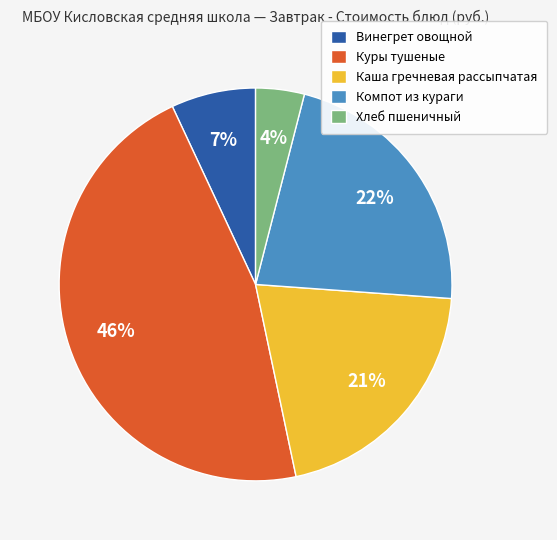

To the nearest percent, what is the combined percentage of Куры тушеные and Каша гречневая рассыпчатая?

67%